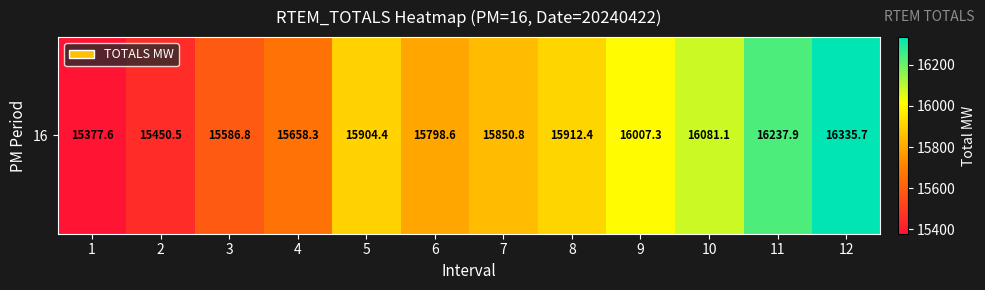

Reading left to right, list all the values displayed in this chart.

1=15377.6	2=15450.5	3=15586.8	4=15658.3	5=15904.4	6=15798.6	7=15850.8	8=15912.4	9=16007.3	10=16081.1	11=16237.9	12=16335.7